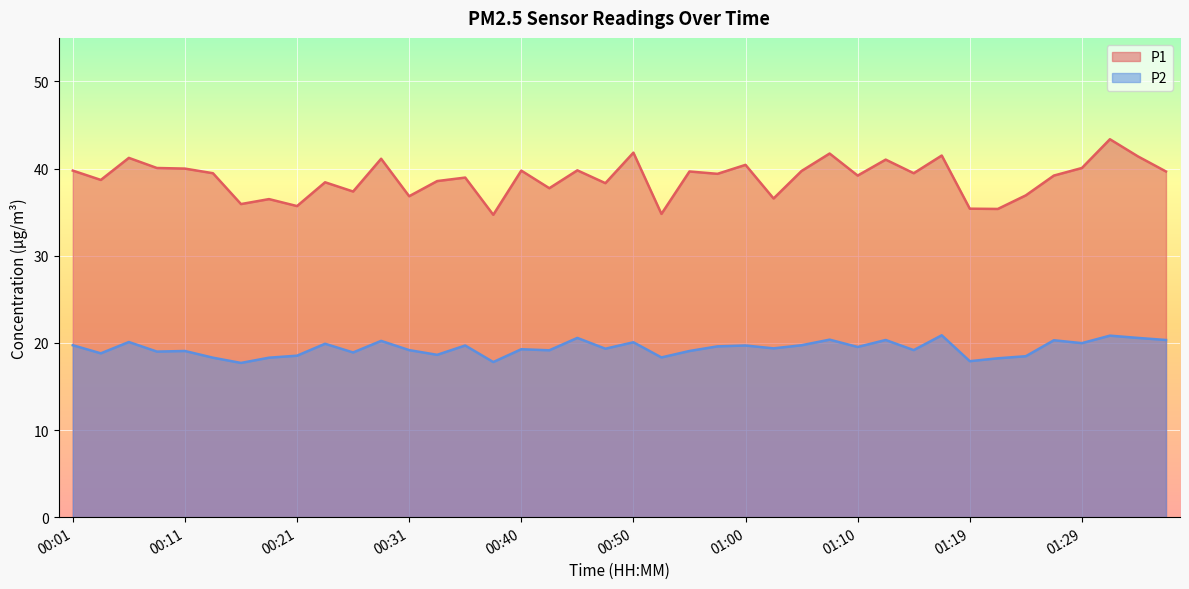

True or false: P2 and P1 cross at least once.

False